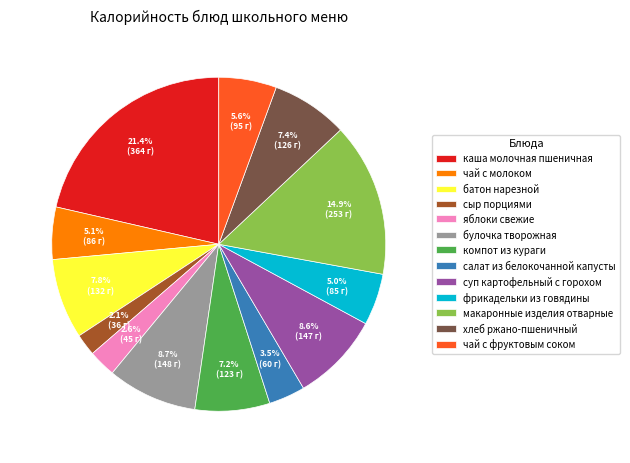

Approximately how many times larger is the value at чай с молоком compared to фрикадельки из говядины?

1.0